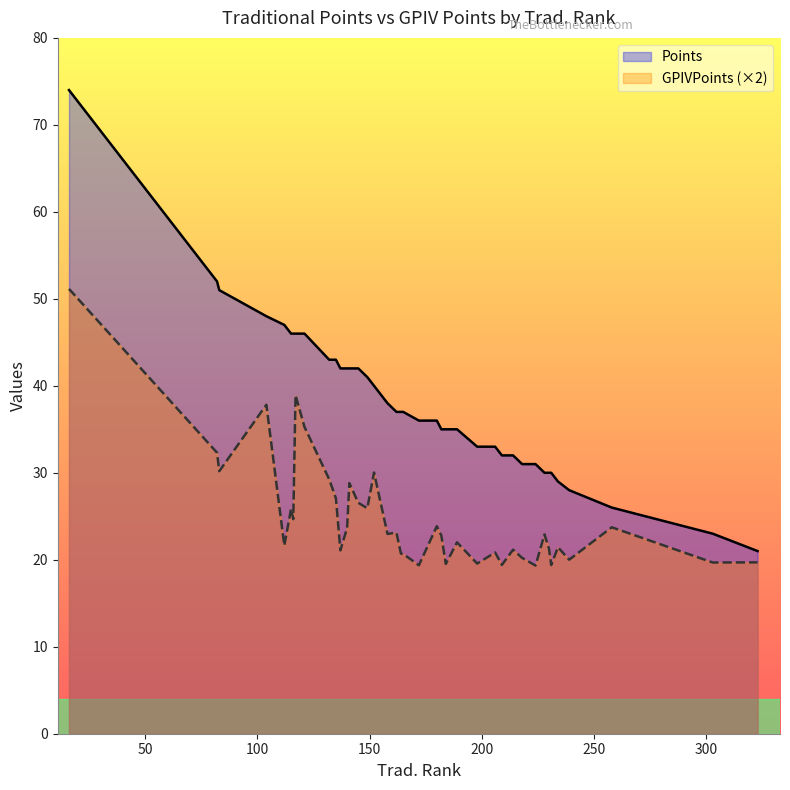

What is the greatest value displayed?

74.0